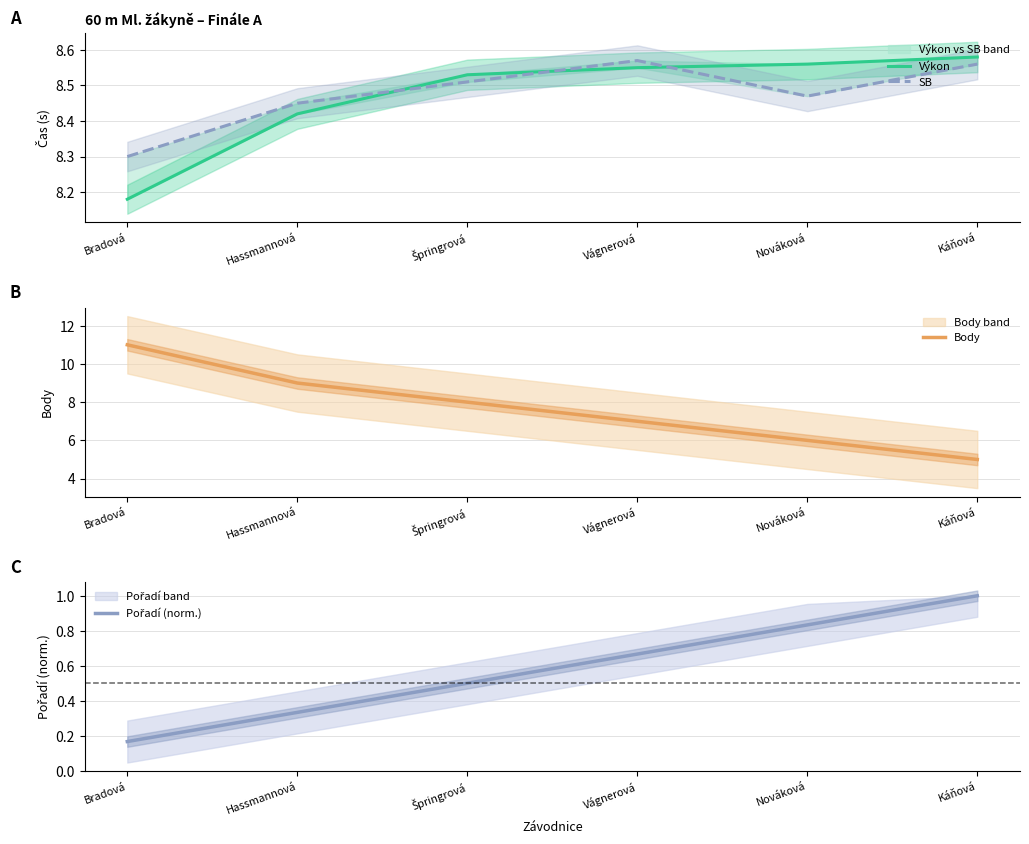

How many series are shown in this chart?

4